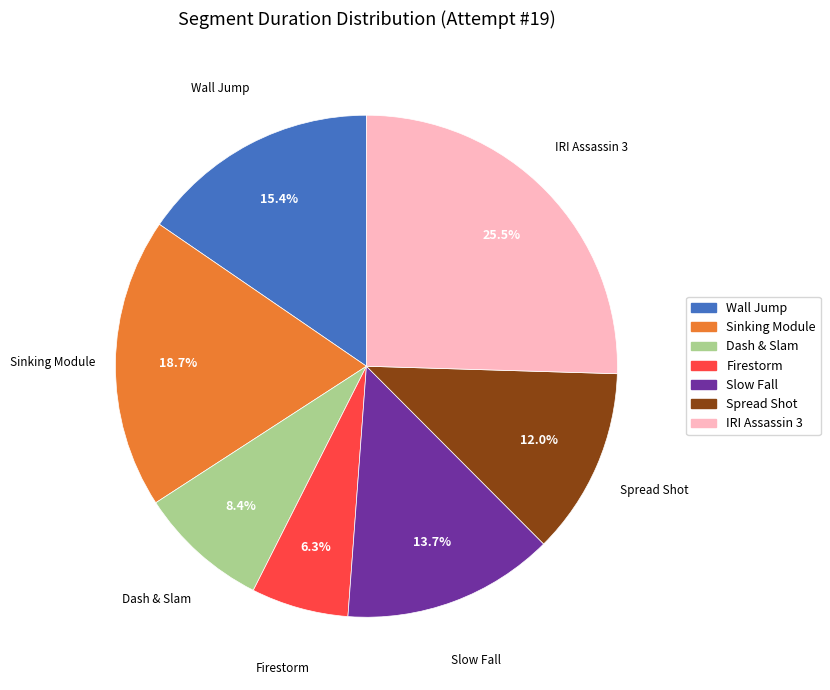

Is there any slice that represents more than half of the pie?

No